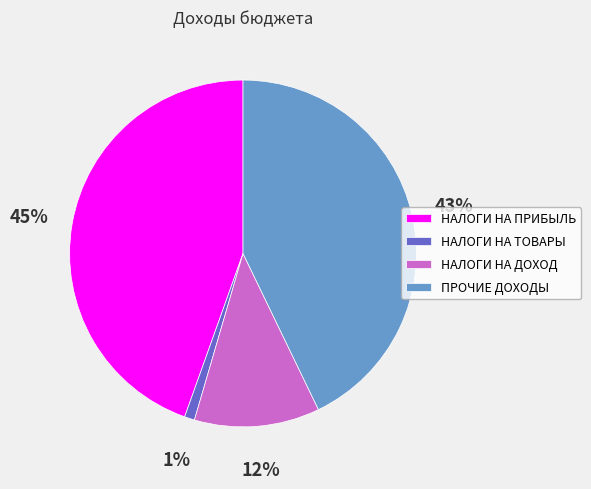

Approximately how many times larger is the value at НАЛОГИ НА ДОХОД compared to НАЛОГИ НА ПРИБЫЛЬ?

0.3